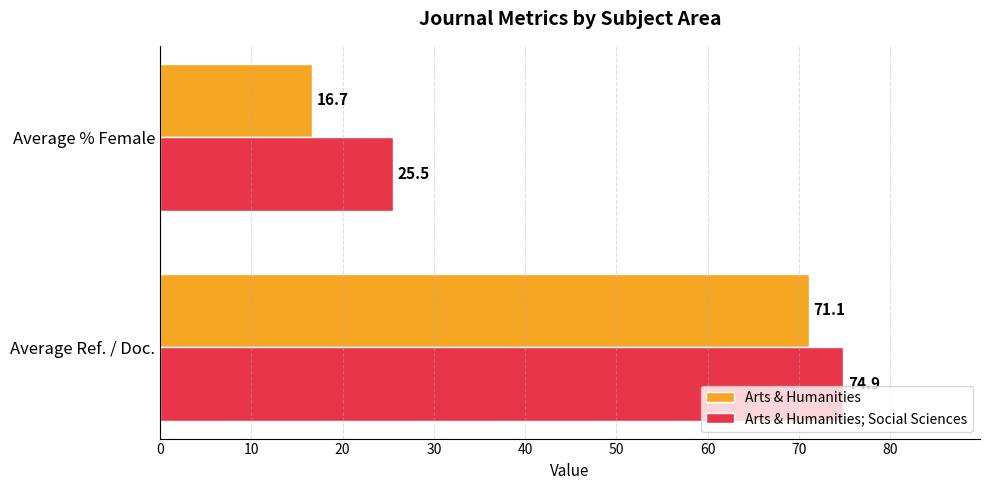

What are all the series names shown in the legend?

Arts & Humanities, Arts & Humanities; Social Sciences